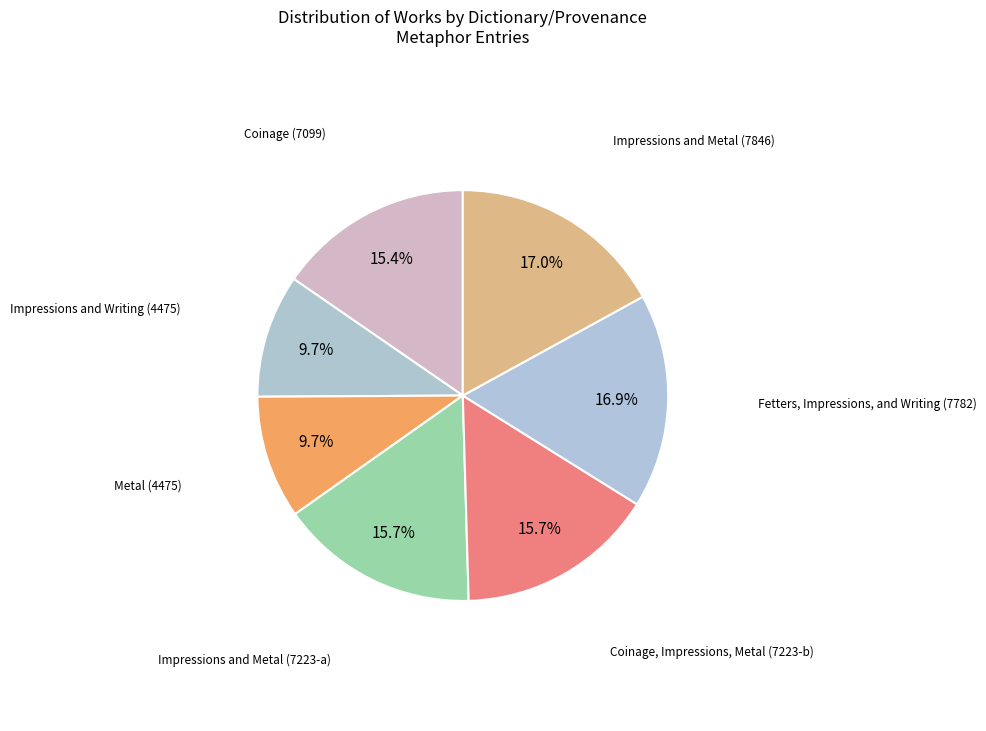

Is it true that Coinage, Impressions, Metal (7223-b) is 16% of the pie?

True